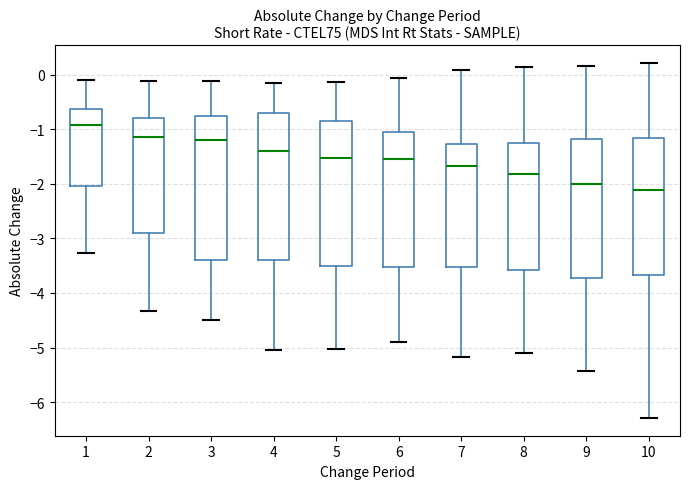

Reading left to right, read every box against the y-axis: the position of its median line, the range the box covers, and the ends of its whiskers. The values are not printed on the chart, so give them approximately, as read against the axis.

1: median -0.9, box -2.0 to -0.6, whiskers -3.3 to -0.1
2: median -1.1, box -2.9 to -0.8, whiskers -4.3 to -0.1
3: median -1.2, box -3.4 to -0.8, whiskers -4.5 to -0.1
4: median -1.4, box -3.4 to -0.7, whiskers -5.1 to -0.2
5: median -1.5, box -3.5 to -0.9, whiskers -5.0 to -0.1
6: median -1.5, box -3.5 to -1.1, whiskers -4.9 to -0.1
7: median -1.7, box -3.5 to -1.3, whiskers -5.2 to 0.1
8: median -1.8, box -3.6 to -1.3, whiskers -5.1 to 0.1
9: median -2.0, box -3.7 to -1.2, whiskers -5.4 to 0.2
10: median -2.1, box -3.7 to -1.2, whiskers -6.3 to 0.2